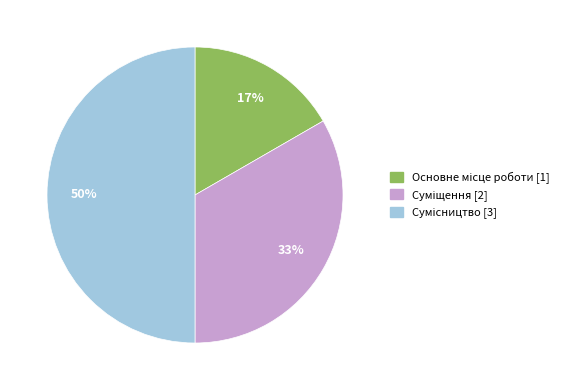

Rank the categories by value from lowest to highest.

Основне місце роботи, Суміщення, Сумісництво